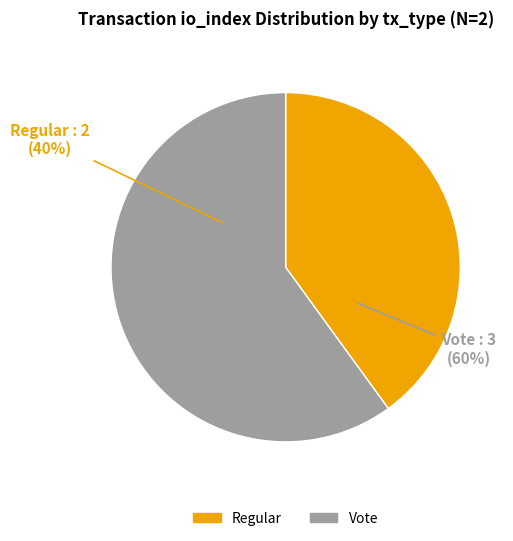

What is the change in value from Regular (io_index=2) to Vote (io_index=3)?

+1